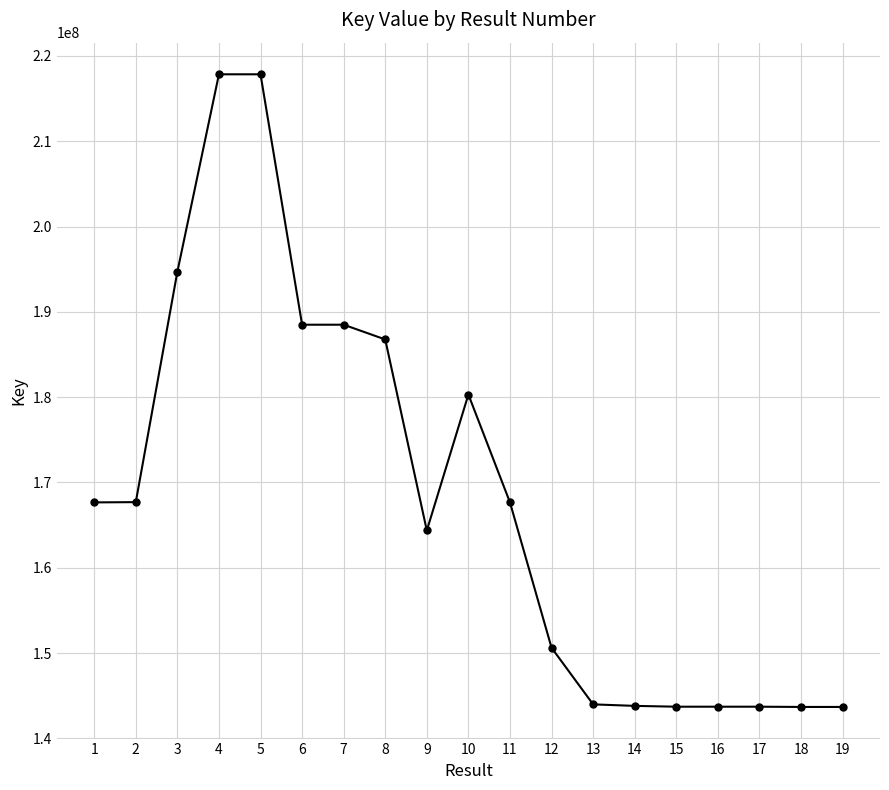

What is the change in value from 7 to 11?

-20830965